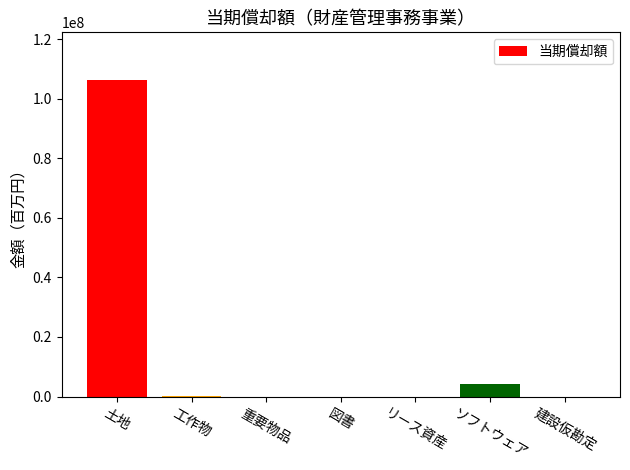

At which label is the value closest to 53156299?

ソフトウェア